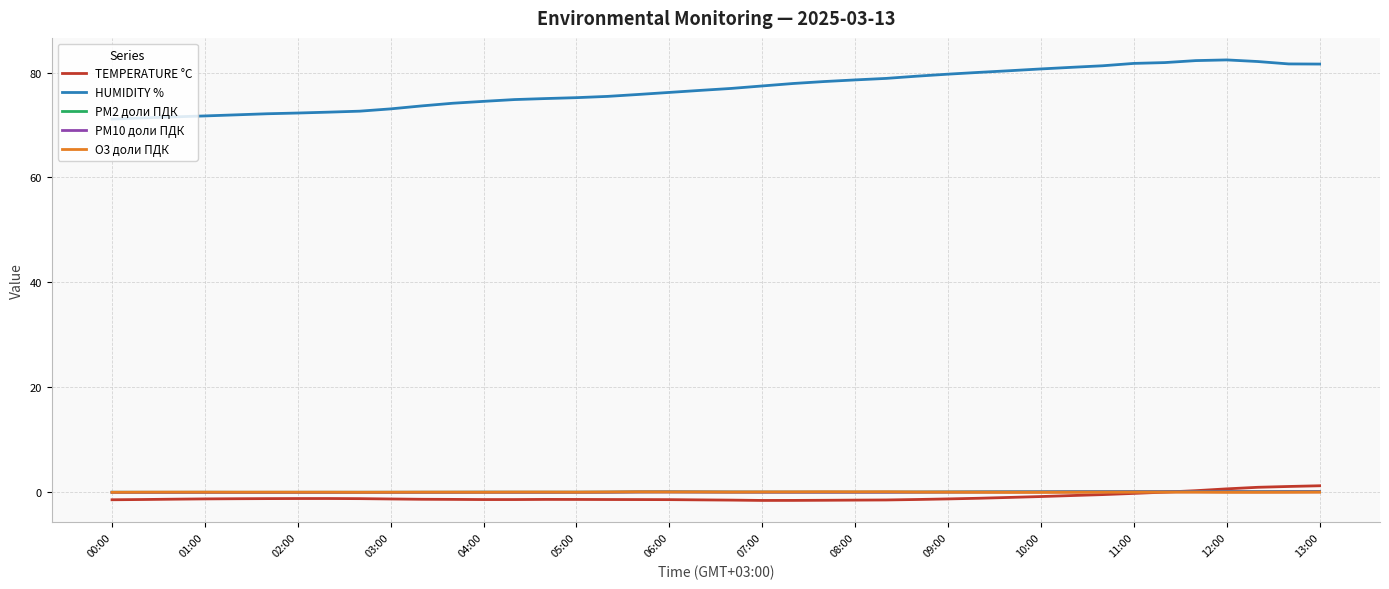

Which series has the largest total across all categories?

HUMIDITY %